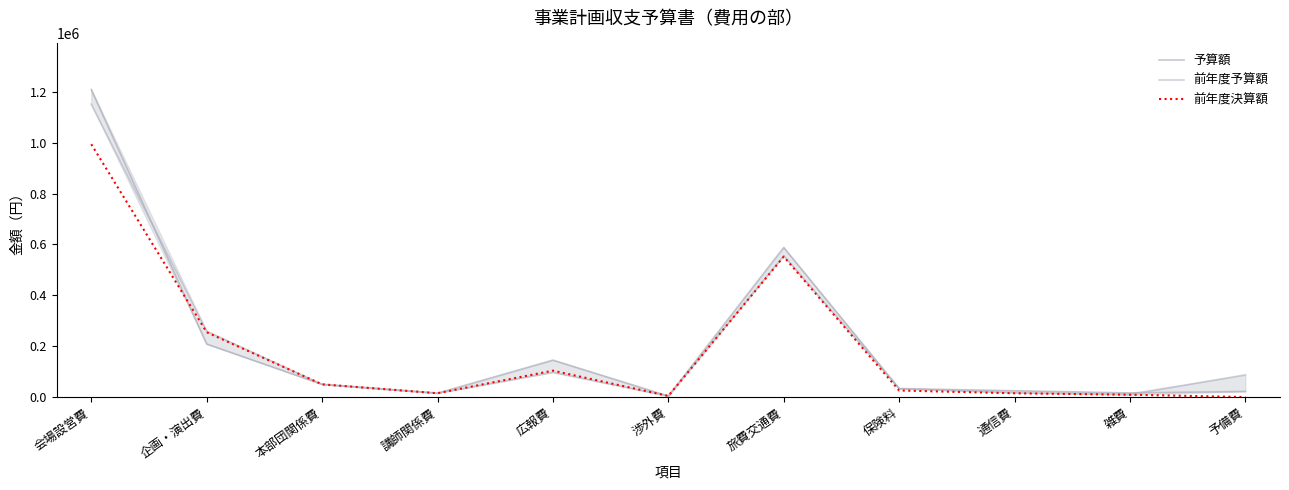

How many lines are shown in the chart?

3